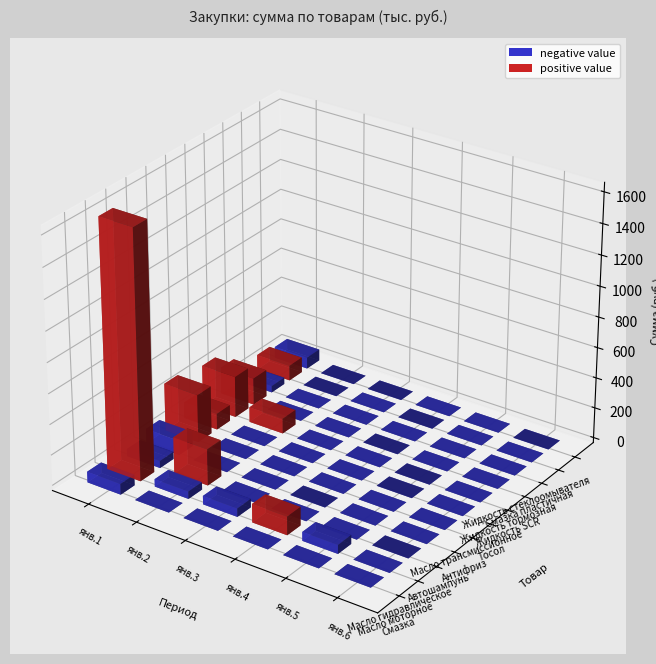

Between 4 and 5, which is larger?

4